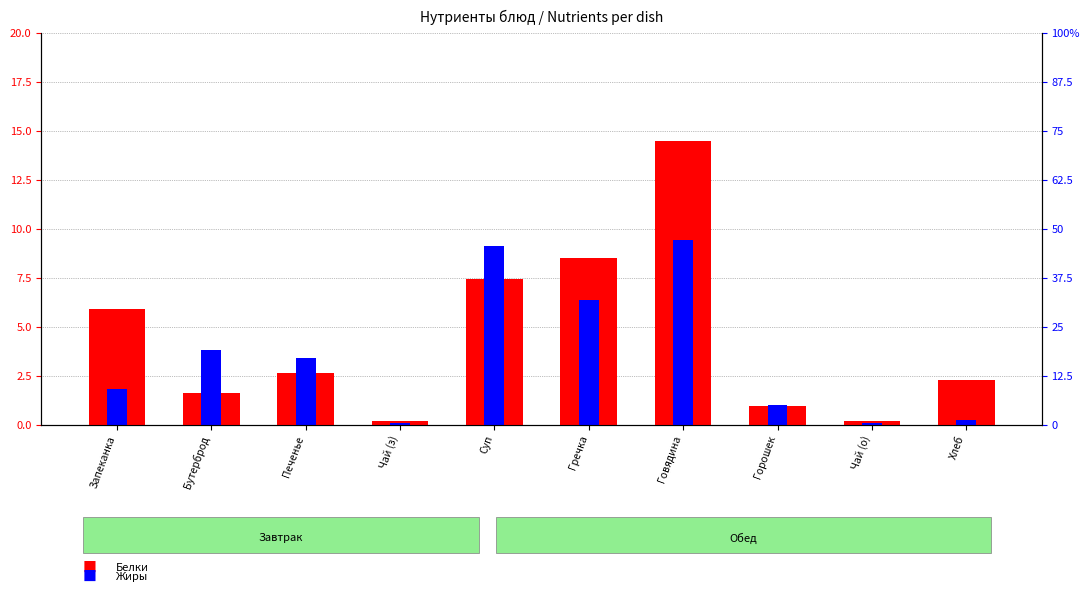

Reading left to right, transcribe all the data shown in this chart.

Белки: 5.9	1.6	2.6	0.2	7.4	8.5	14.5	0.9	0.2	2.3
Жиры: 1.8	3.8	3.4	0.1	9.1	6.4	9.4	1.0	0.1	0.2